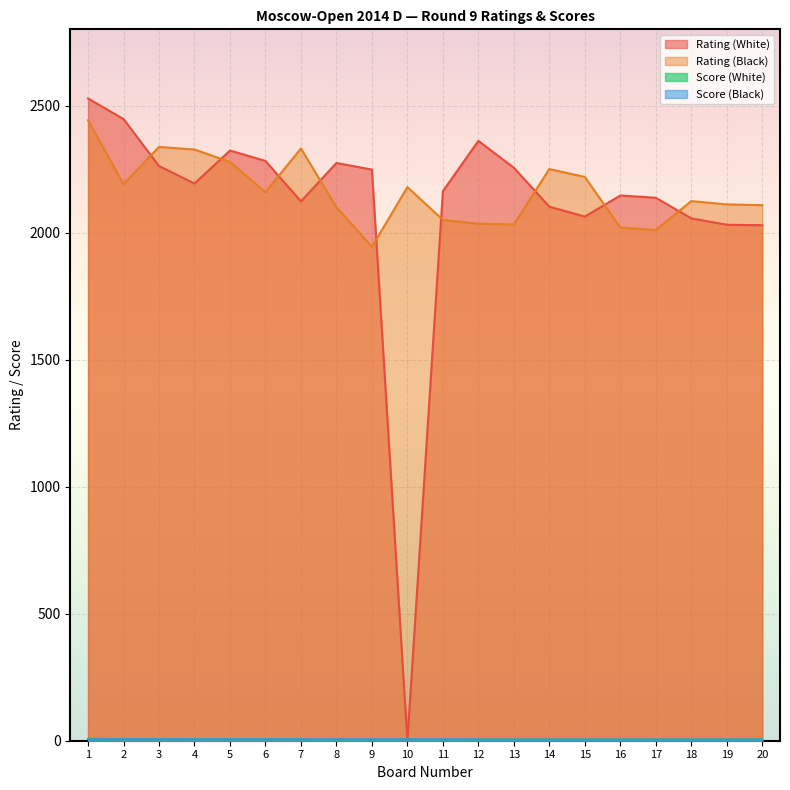

How many lines are shown in the chart?

4